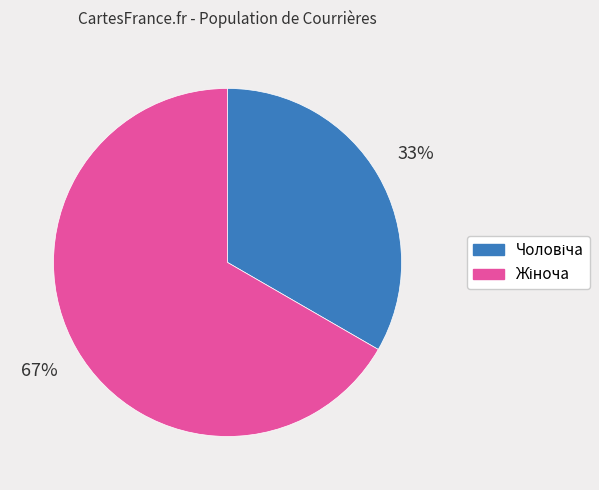

Does any single category account for the majority?

Yes